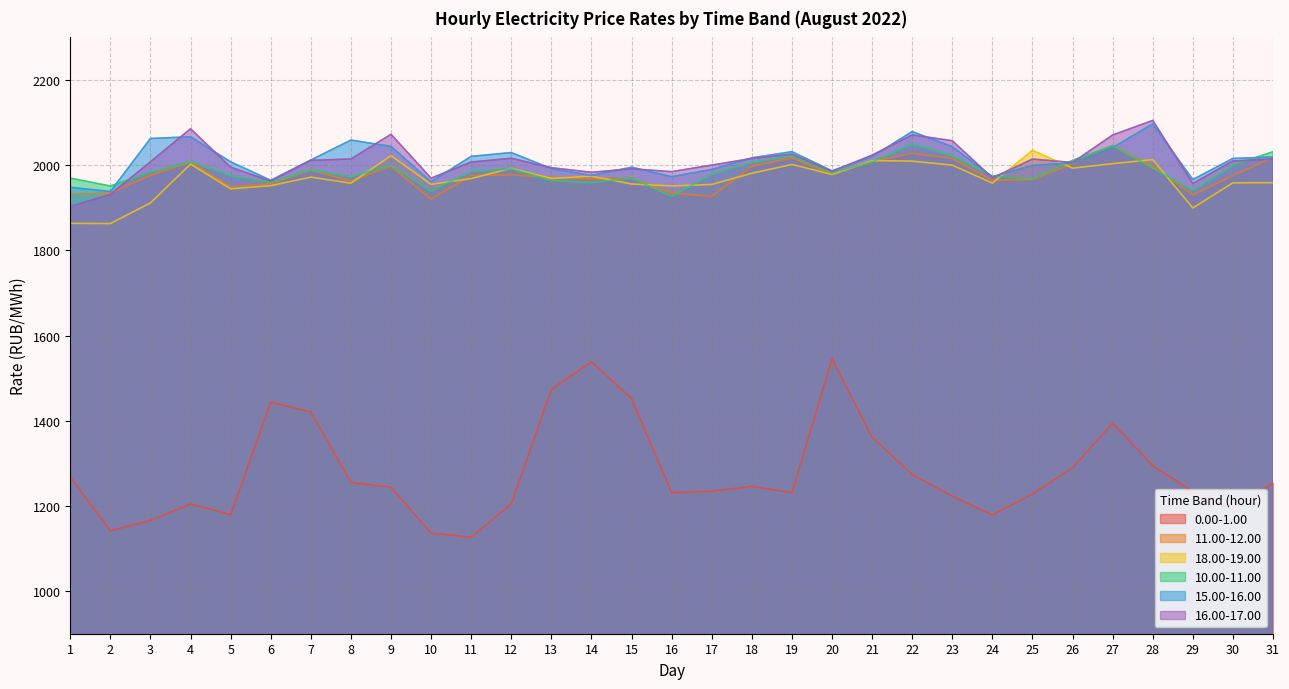

Reading left to right, list all the values displayed in this chart.

0.00-1.00: 1267.6	1141.7	1166.0	1204.7	1179.6	1443.8	1420.4	1255.4	1243.9	1136.1	1126.7	1205.0	1473.7	1538.3	1452.0	1231.0	1234.9	1245.8	1231.4	1545.3	1361.3	1274.0	1223.0	1178.8	1228.3	1289.5	1394.5	1294.7	1234.2	1191.0	1254.2
11.00-12.00: 1931.9	1934.3	1976.3	2007.1	1948.8	1956.7	1988.3	1962.8	1997.8	1920.4	1975.9	1977.4	1971.3	1968.5	1969.3	1934.7	1927.0	1997.6	2017.2	1979.0	2008.8	2027.8	2015.9	1964.6	1966.4	2003.8	2046.4	1998.0	1930.0	1975.6	2018.2
18.00-19.00: 1863.4	1862.9	1911.5	2002.6	1944.5	1951.9	1971.9	1957.8	2022.4	1954.9	1968.6	1992.8	1968.8	1974.4	1955.9	1951.2	1954.6	1981.0	2001.8	1978.1	2010.7	2009.6	2000.1	1957.9	2034.9	1993.1	2003.6	2013.0	1899.6	1958.7	1958.8
10.00-11.00: 1969.6	1951.2	1983.4	2008.0	1975.3	1959.5	1989.0	1972.8	2000.2	1939.2	1985.8	1991.3	1963.8	1958.7	1970.0	1926.9	1979.0	2006.3	2022.1	1981.9	2007.6	2049.9	2022.0	1974.5	1968.2	2011.3	2045.9	1993.4	1940.1	1999.7	2031.6
15.00-16.00: 1948.0	1938.2	2062.7	2066.7	2008.0	1964.4	2012.2	2058.9	2044.1	1961.2	2020.7	2029.6	1991.9	1976.0	1995.3	1973.0	1990.0	2017.2	2031.7	1986.6	2020.1	2079.0	2043.4	1972.6	1999.7	2005.7	2041.3	2096.9	1966.3	2015.9	2019.3
16.00-17.00: 1903.3	1931.1	2007.9	2085.6	1995.2	1962.5	2011.4	2014.5	2072.5	1969.5	2007.4	2016.2	1994.1	1983.3	1991.5	1984.8	2000.2	2015.7	2025.9	1985.7	2023.6	2071.2	2057.4	1970.2	2014.3	2006.4	2070.8	2105.1	1957.0	2009.9	2014.5